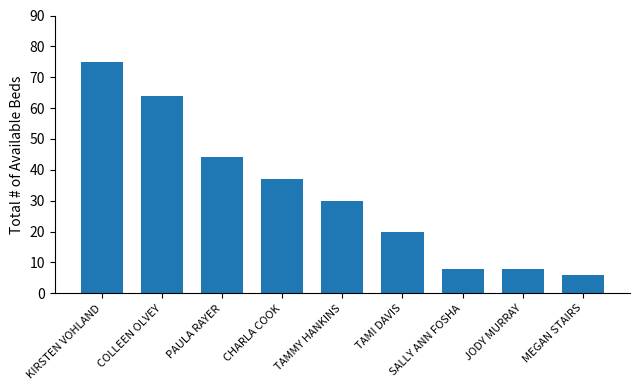

Reading right to left, extract all data points from this chart.

MEGAN STAIRS=6	JODY MURRAY=8	SALLY ANN FOSHA=8	TAMI DAVIS=20	TAMMY HANKINS=30	CHARLA COOK=37	PAULA RAYER=44	COLLEEN OLVEY=64	KIRSTEN VOHLAND=75